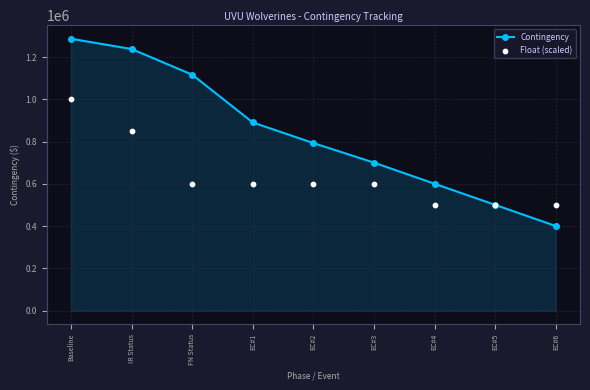

At which category is the sum across all series the highest?

Baseline